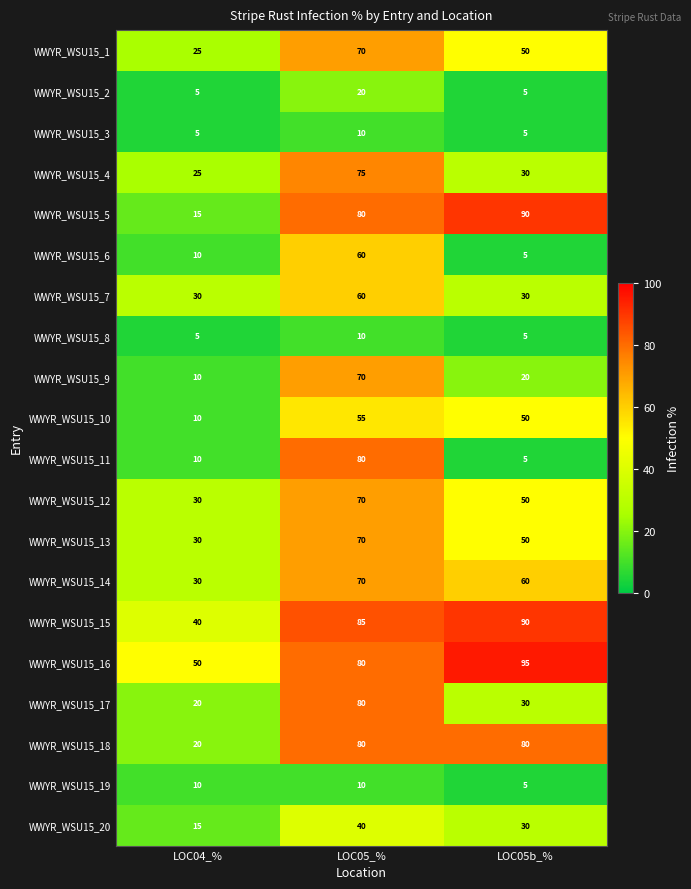

List the labels in order of WWYR_WSU15_6 value, smallest first.

LOC05b_%, LOC04_%, LOC05_%